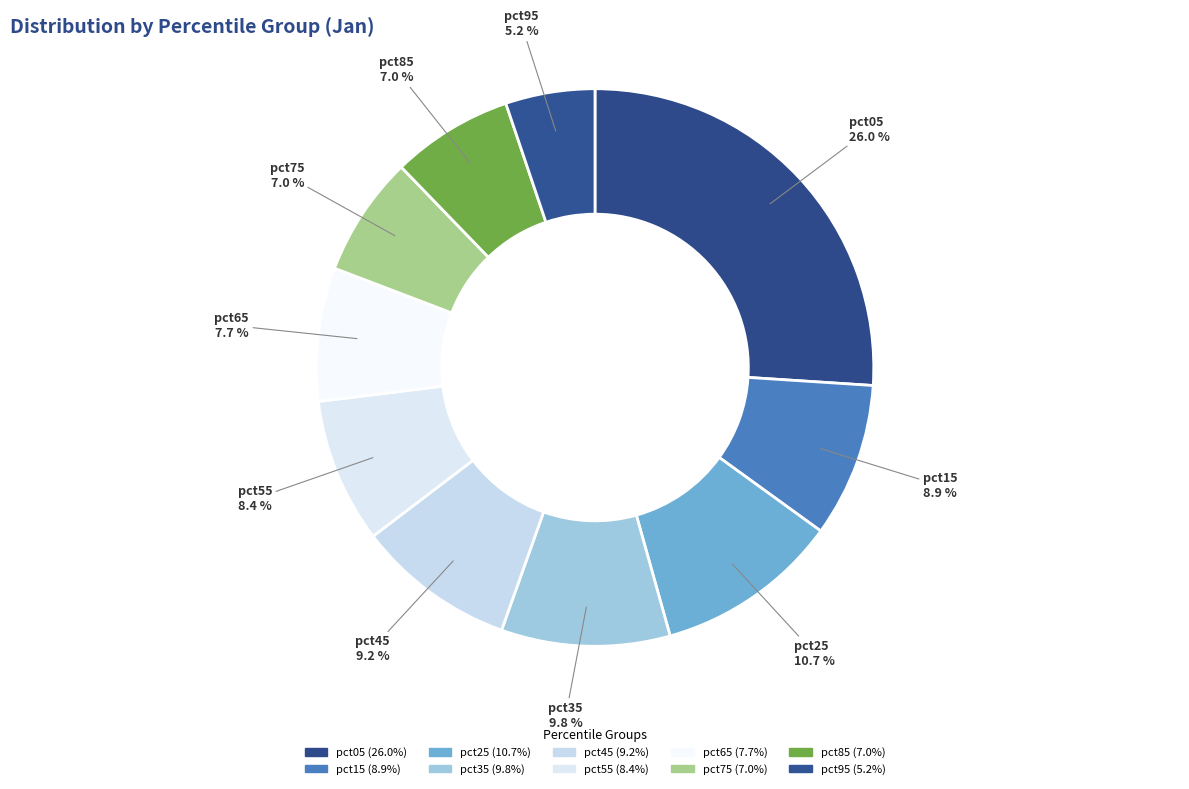

What percentage is the pct95 slice, to the nearest percent?

5%